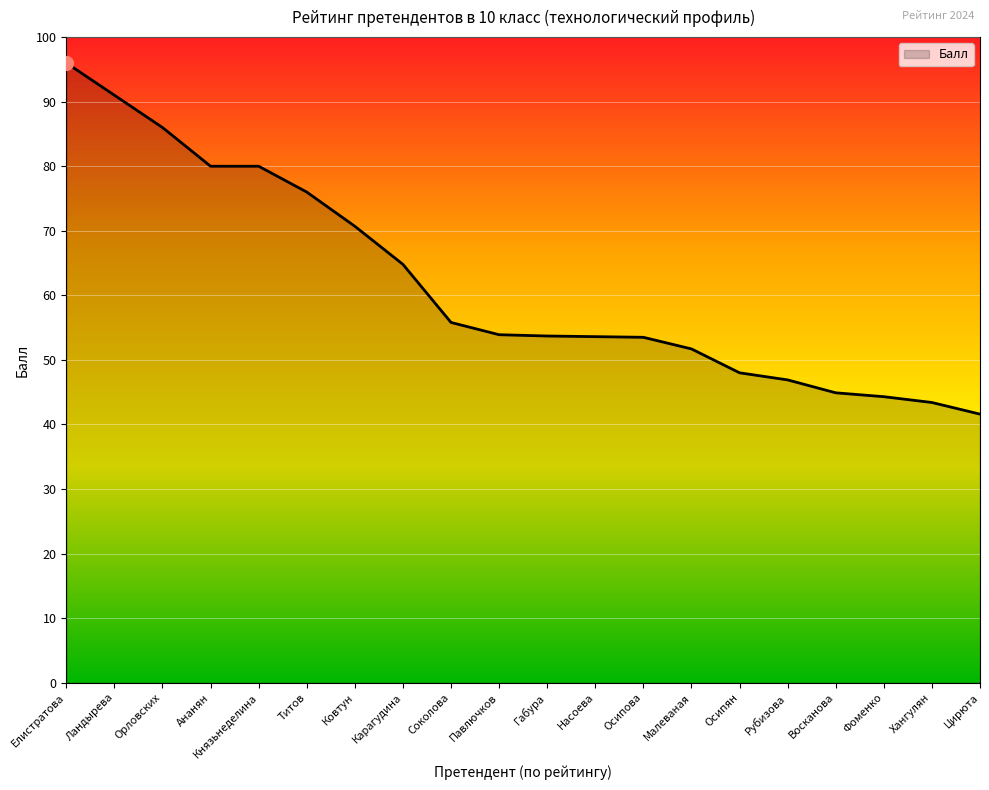

Read the value at Осипова.

53.5